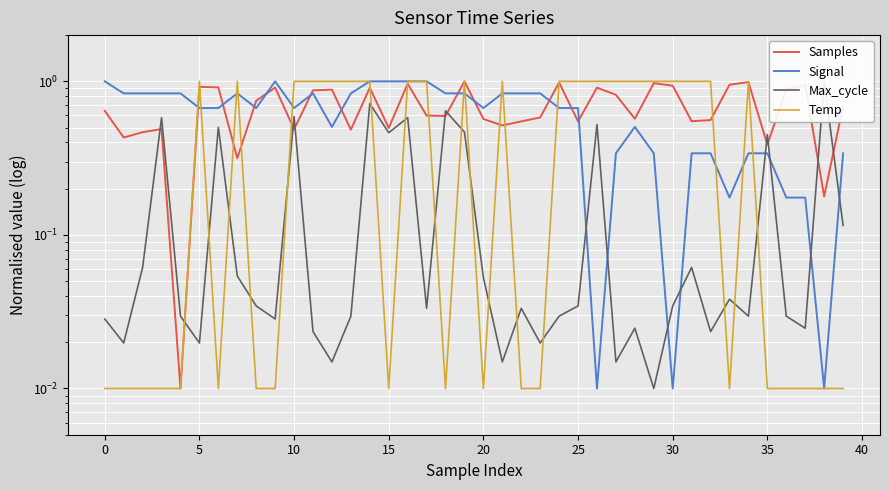

What is the average value of the Temp series?

0.5